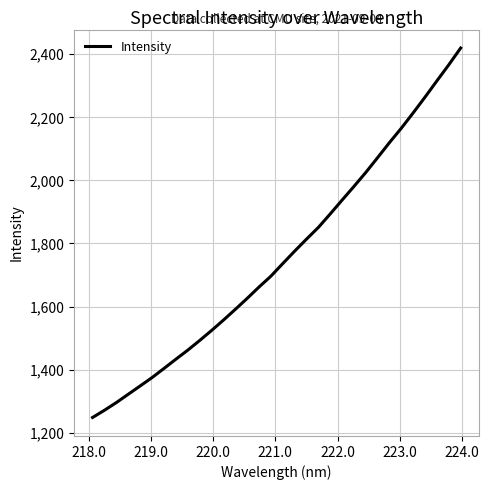

What is the difference between the maximum and minimum values?

1171.8